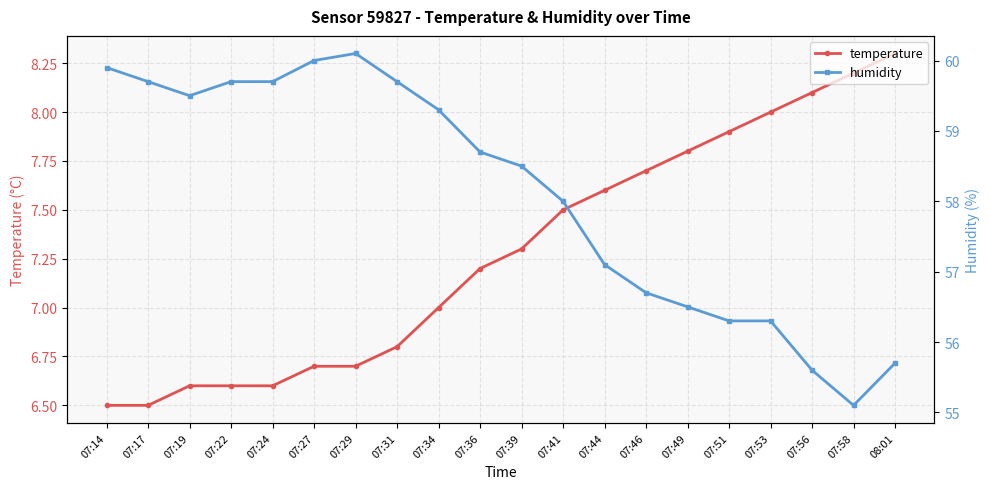

Reading left to right, transcribe all the data shown in this chart.

temperature: 07:14=6.5	07:17=6.5	07:19=6.6	07:22=6.6	07:24=6.6	07:27=6.7	07:29=6.7	07:31=6.8	07:34=7.0	07:36=7.2	07:39=7.3	07:41=7.5	07:44=7.6	07:46=7.7	07:49=7.8	07:51=7.9	07:53=8.0	07:56=8.1	07:58=8.2	08:01=8.3
humidity: 07:14=59.9	07:17=59.7	07:19=59.5	07:22=59.7	07:24=59.7	07:27=60.0	07:29=60.1	07:31=59.7	07:34=59.3	07:36=58.7	07:39=58.5	07:41=58.0	07:44=57.1	07:46=56.7	07:49=56.5	07:51=56.3	07:53=56.3	07:56=55.6	07:58=55.1	08:01=55.7